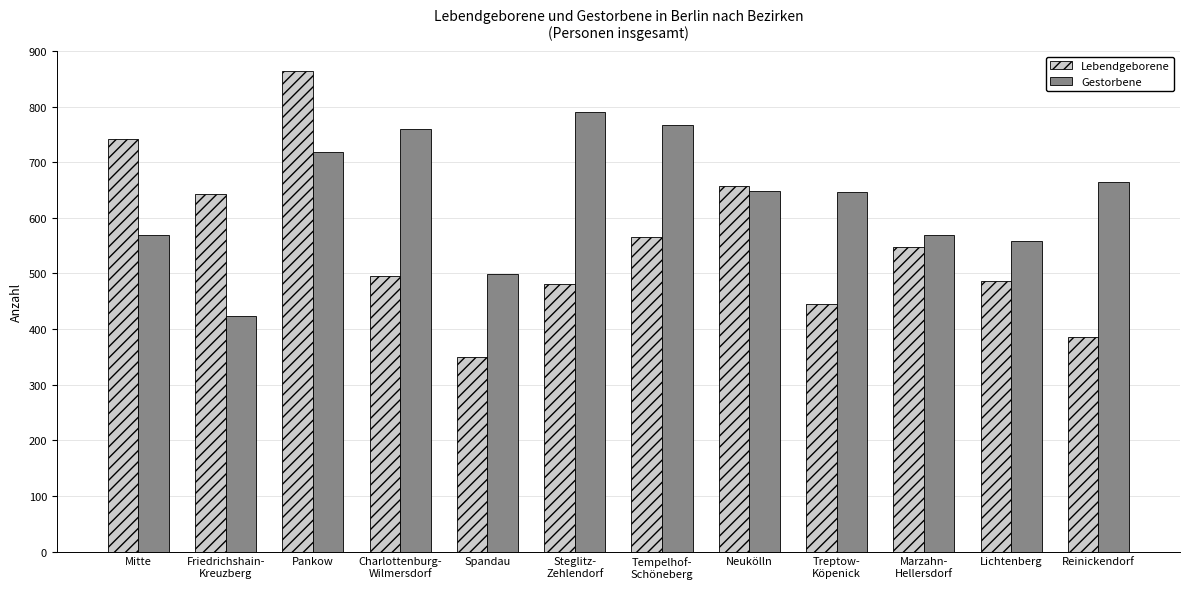

How many categories are shown in the chart?

12